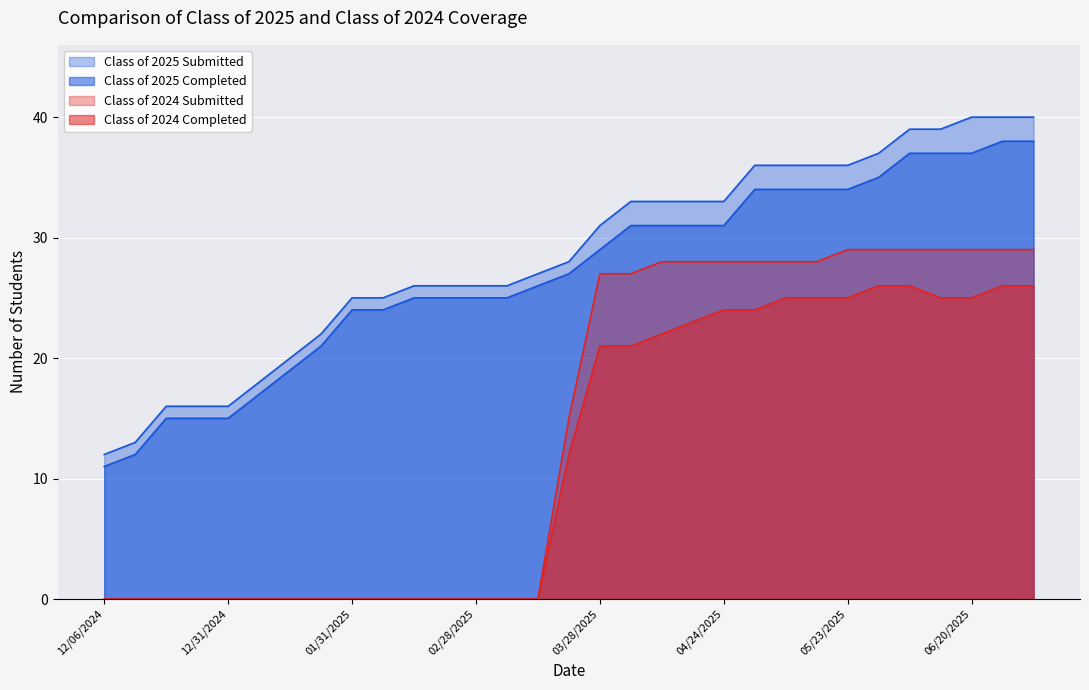

How many values in the Class of 2024 Submitted series are below 15?

15